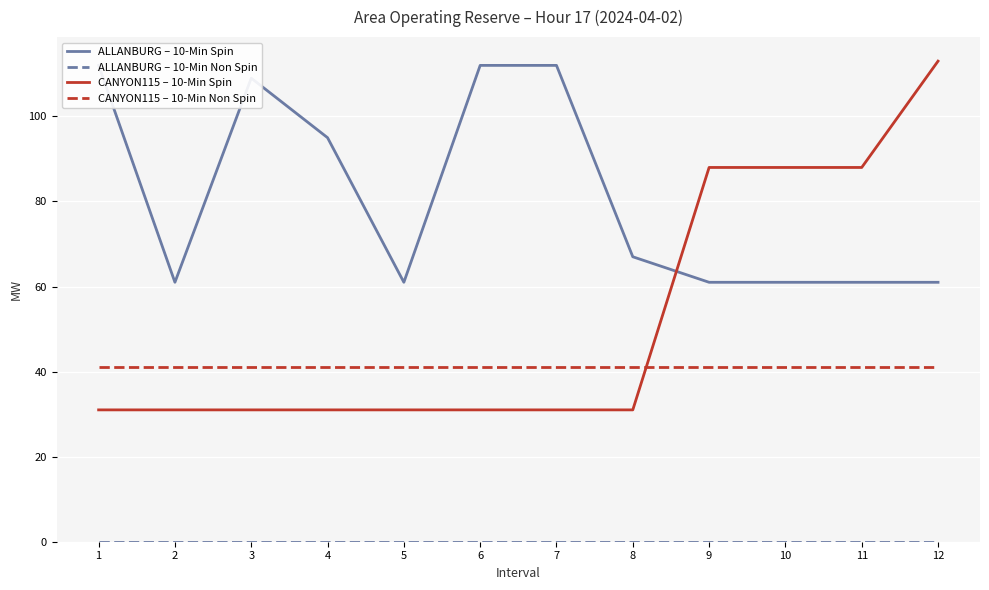

What is the difference between the highest and lowest values at 7?

112